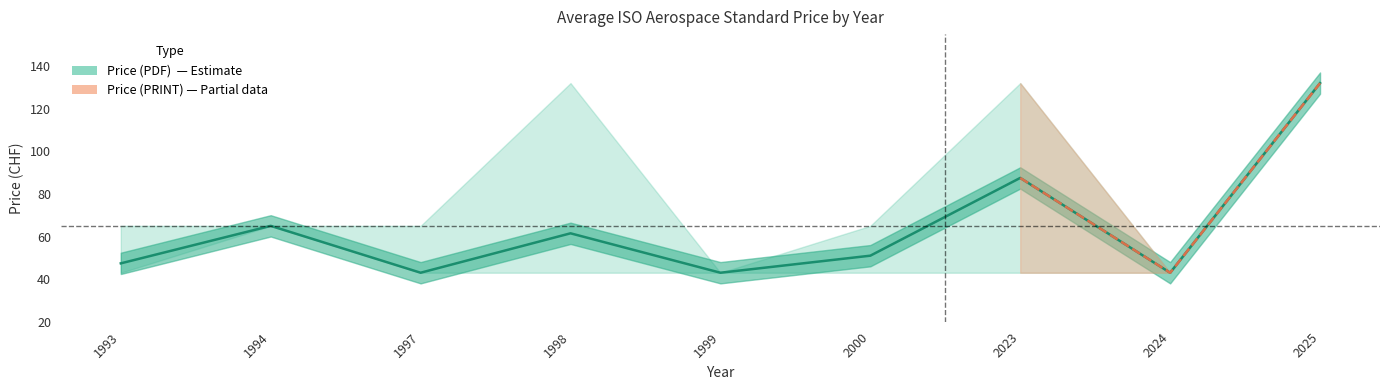

Where is the first local maximum for Price (PDF) max?

1998